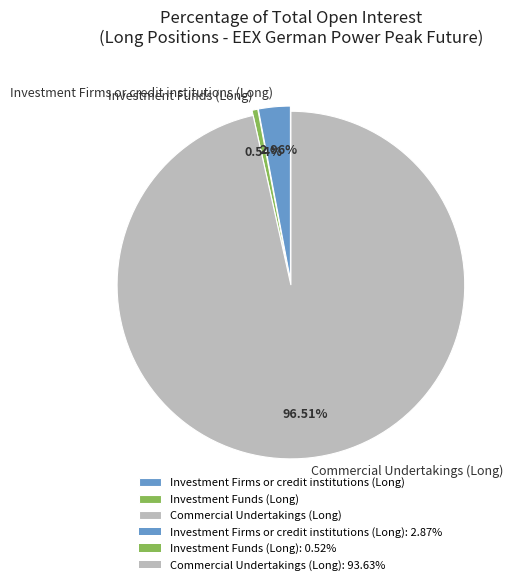

Count the number of slices in the pie.

3